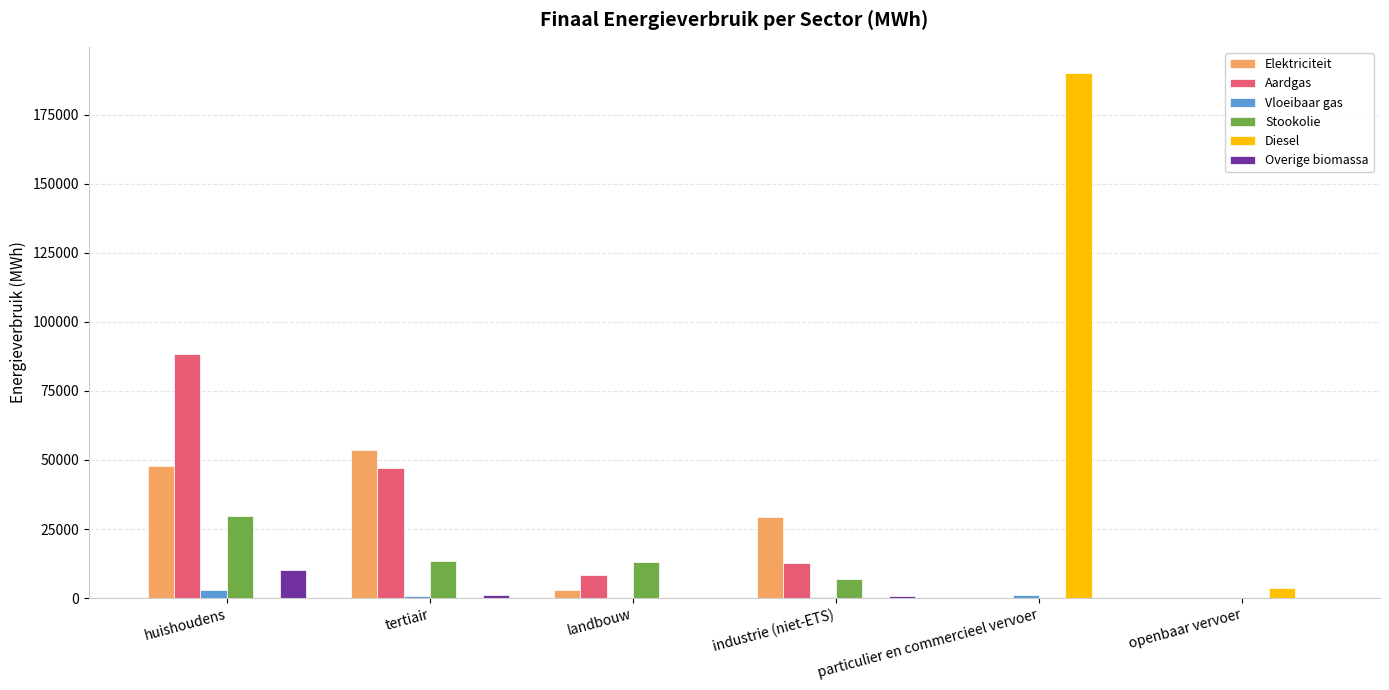

True or false: Aardgas has a value of 78616.2 at tertiair.

False